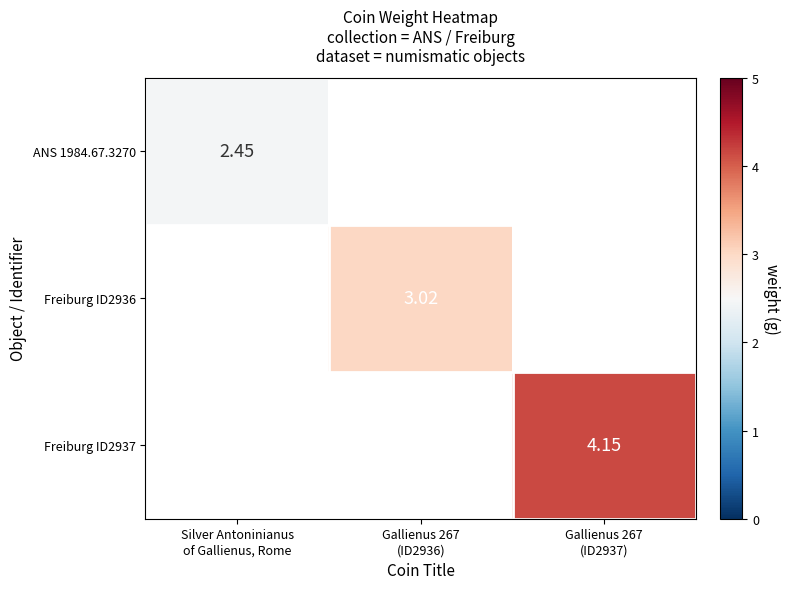

Which series has the widest spread of values?

ANS 1984.67.3270